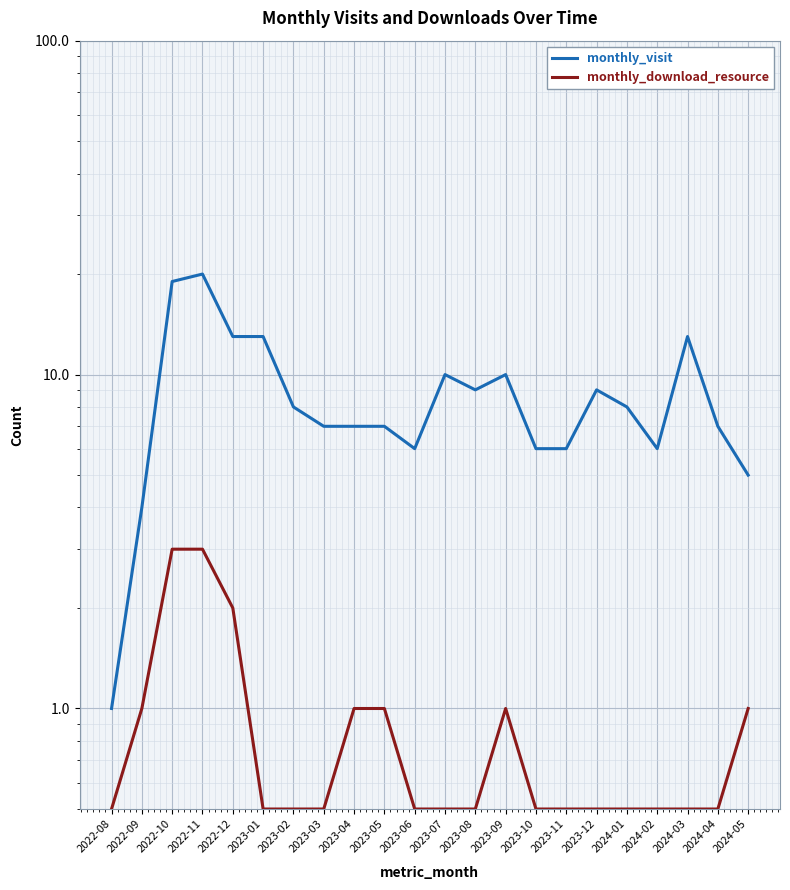

List the series in order of their overall mean, highest first.

monthly_visit, monthly_download_resource